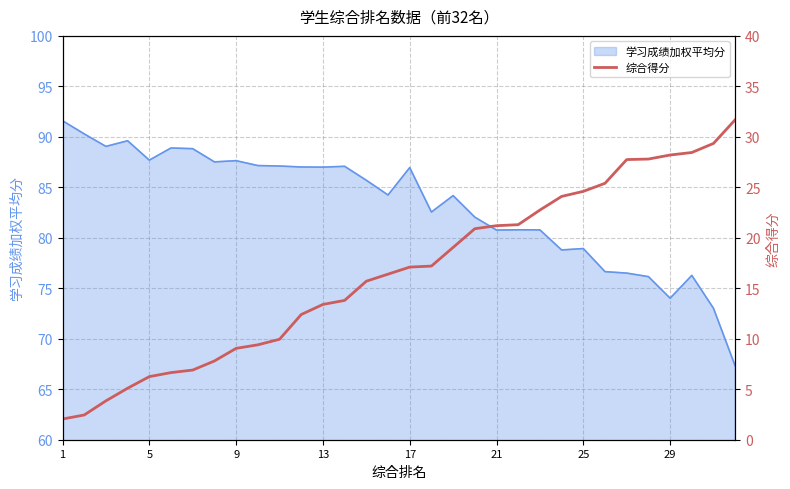

True or false: 学习成绩加权平均分 has a value of 127.2 at 5.

False